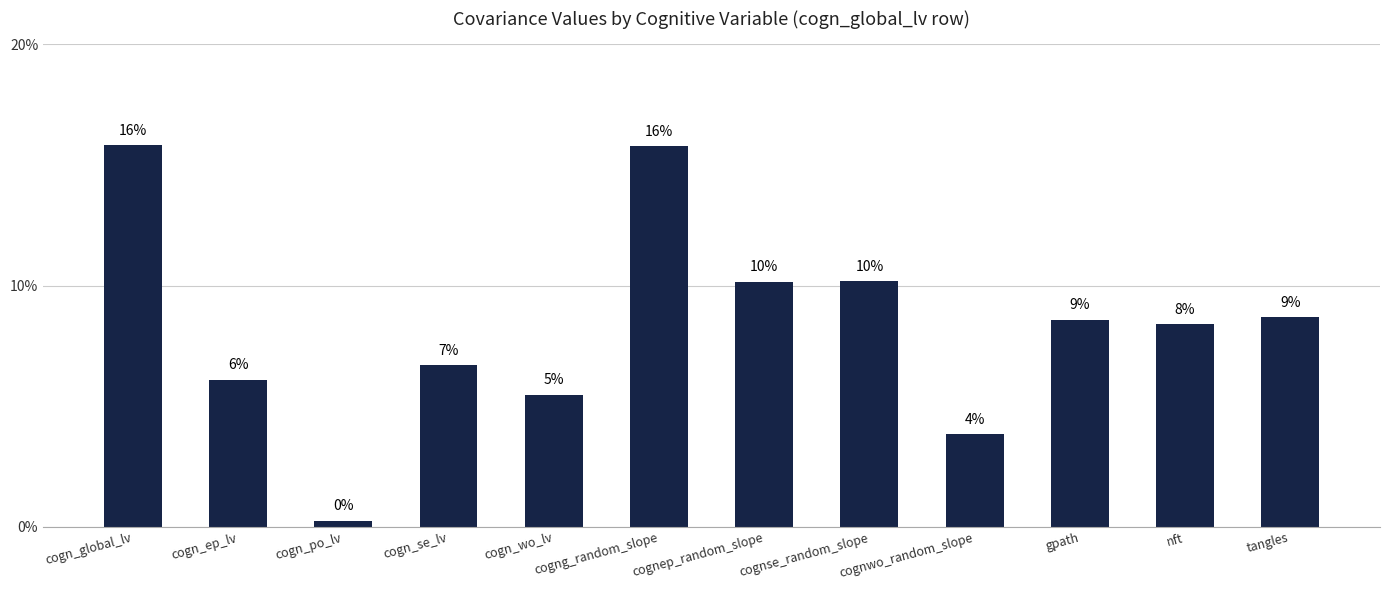

Is it true that the value at cogn_wo_lv is 9.7?

False